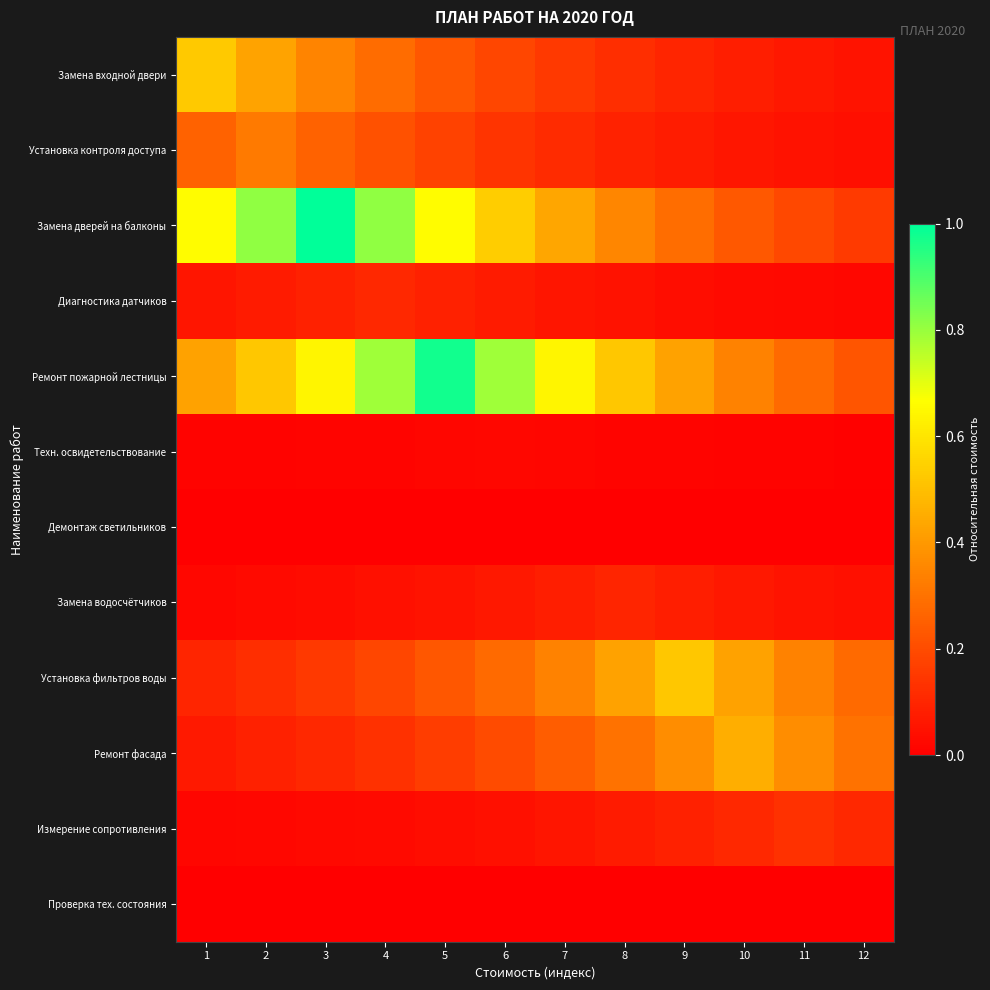

Rank the series by their maximum value, from lowest to highest.

Проверка тех. состояния, Демонтаж светильников, Техн. освидетельствование, Замена водосчётчиков, Диагностика датчиков, Измерение сопротивления, Установка контроля доступа, Ремонт фасада, Установка фильтров воды, Замена входной двери, Ремонт пожарной лестницы, Замена дверей на балконы